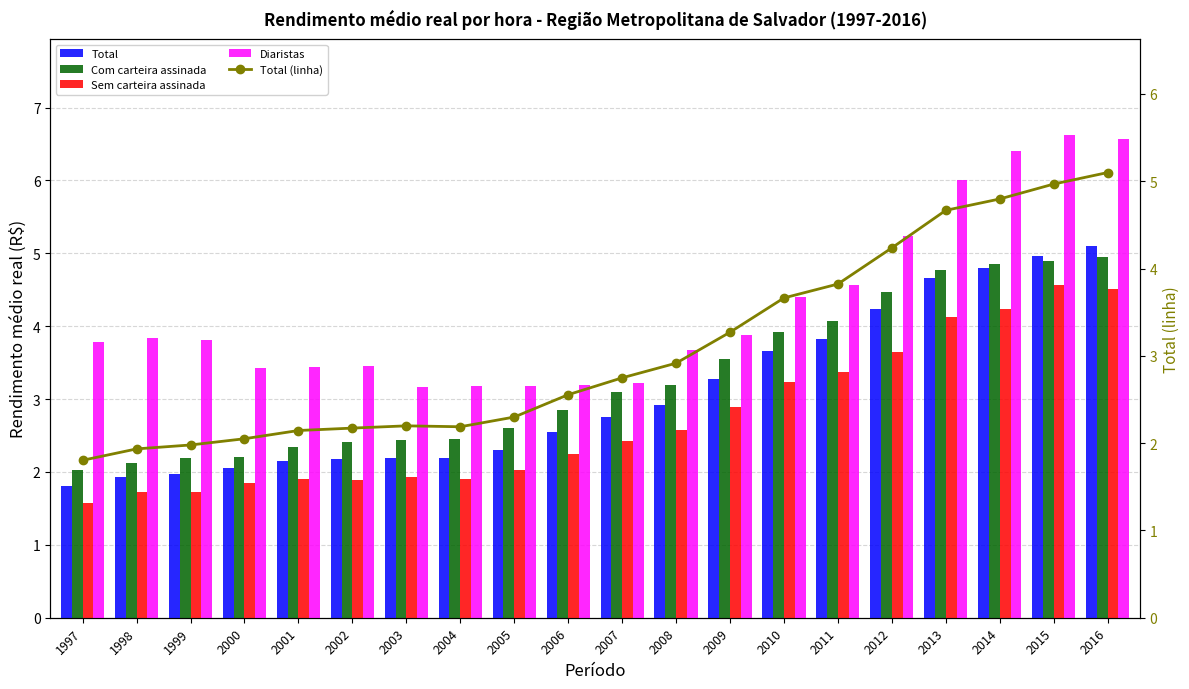

What is the value of the Sem carteira assinada bar at the 4th from the left?

1.9